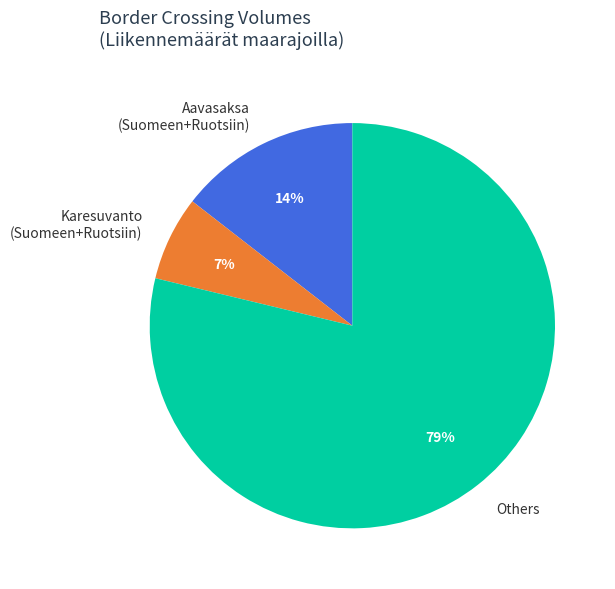

To the nearest percent, what percentage of the pie is Aavasaksa (Suomeen+Ruotsiin)?

14%